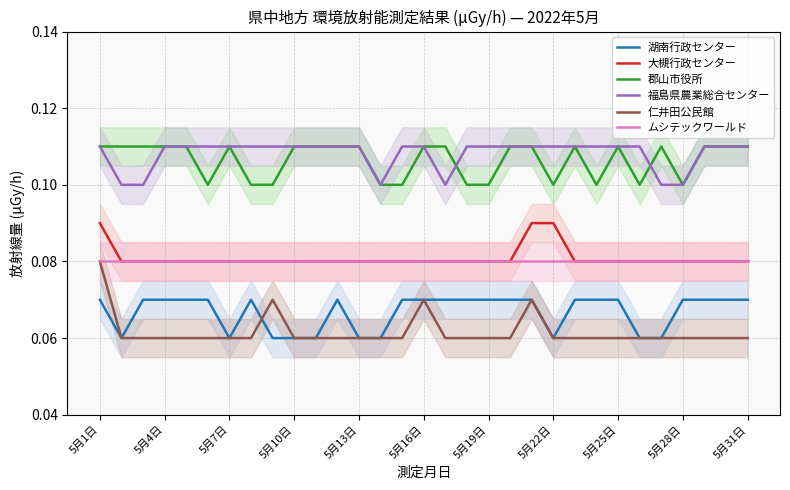

The value of 郡山市役所 at 22 is 0.0. True or false?

False